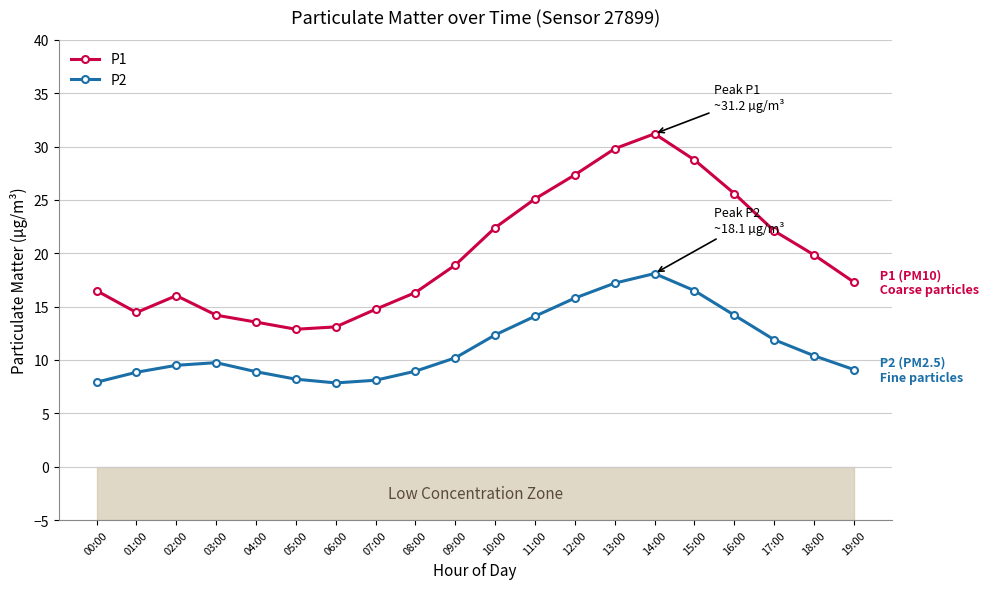

Is the value of P2 at 09:00 greater than the value of P1 at 03:00?

No